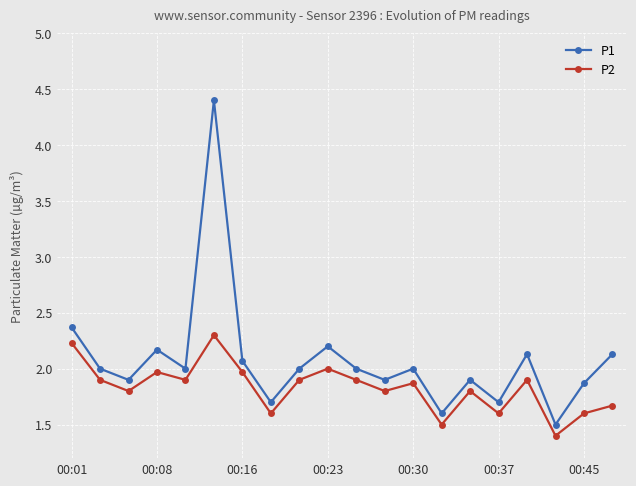

How many interior local valleys does the P2 series have?

7